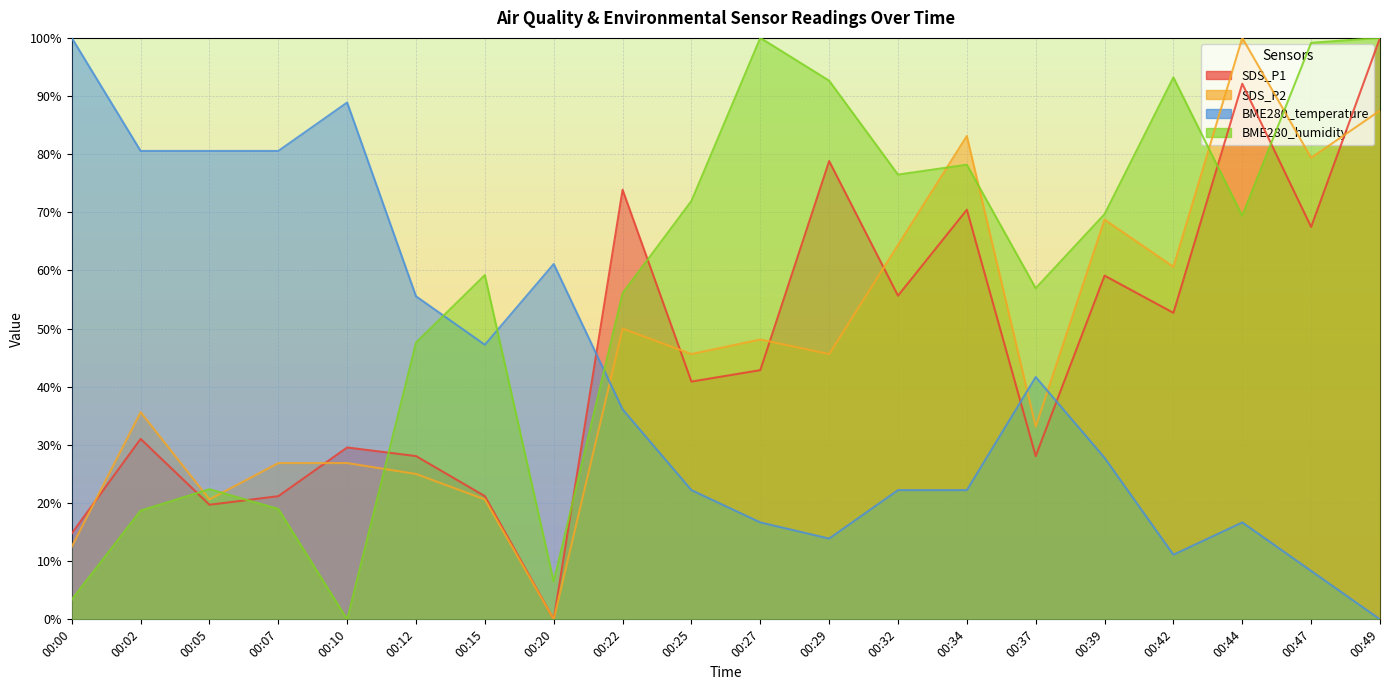

At how many categories does at least one series exceed 1?

20